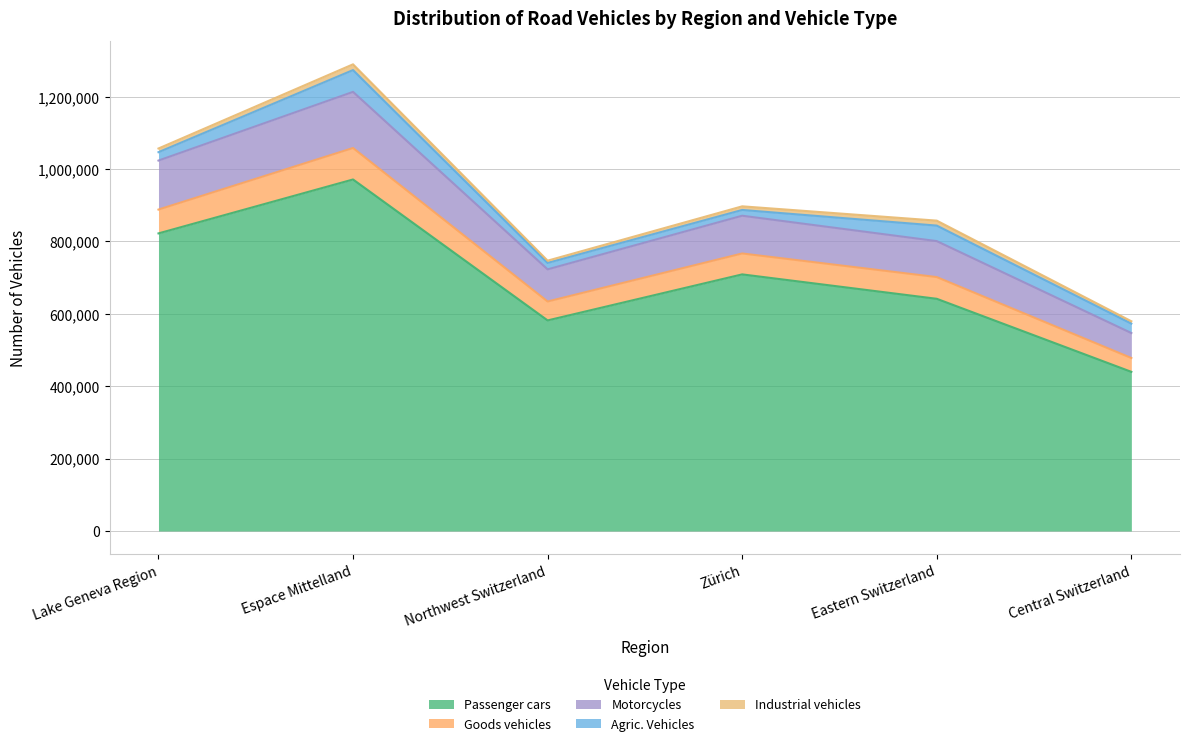

True or false: Goods vehicles and Passenger cars intersect in this chart.

False